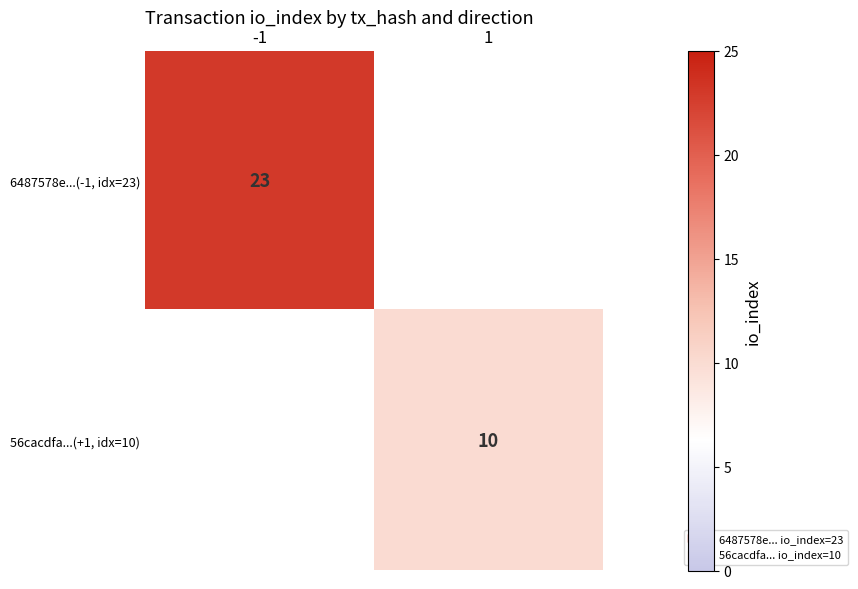

The 6487578e...(-1, idx=23) series shows 23 at -1. True or false?

True